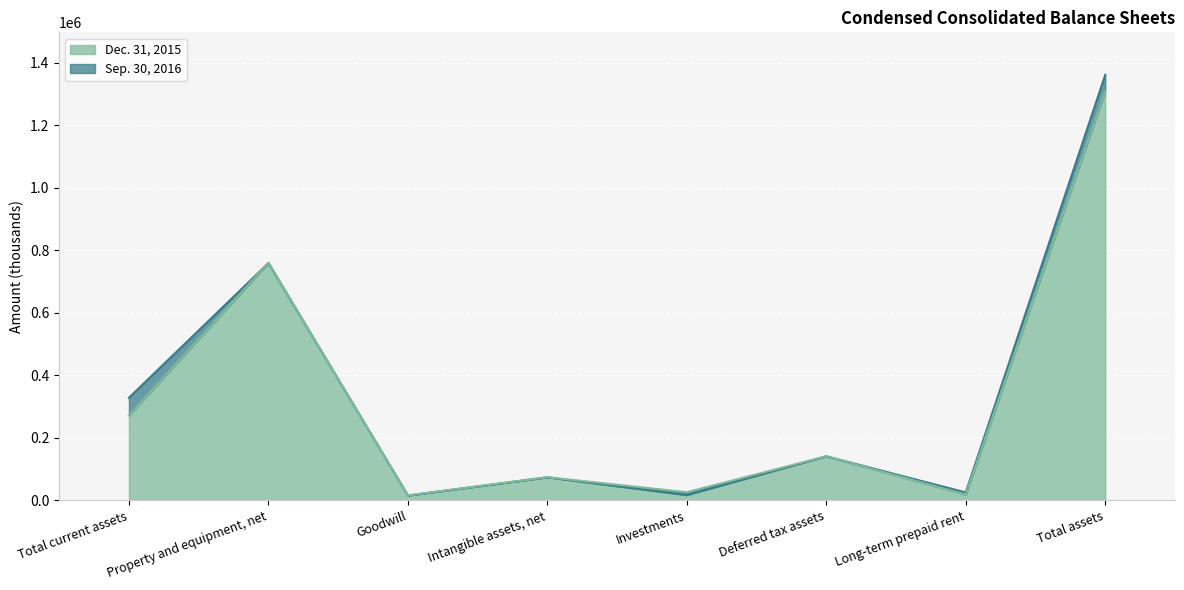

At which category is the sum across all series the highest?

Total assets